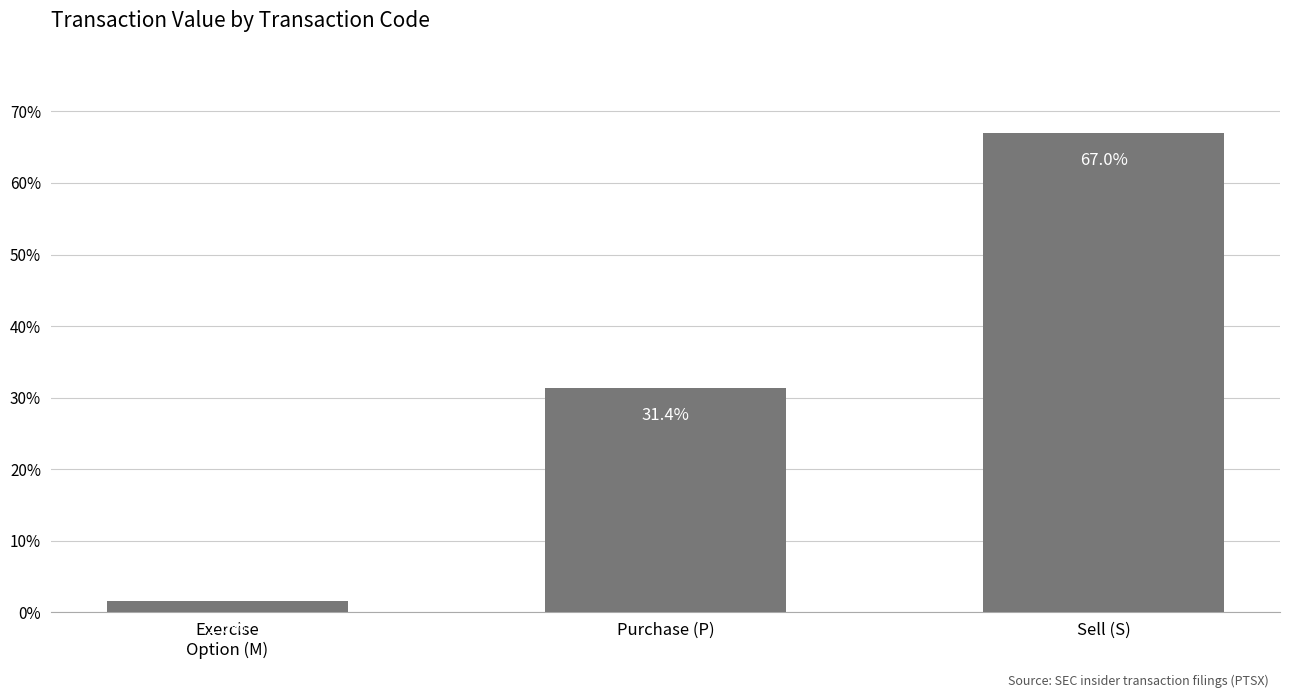

At which label is the value closest to 34?

Purchase (P)